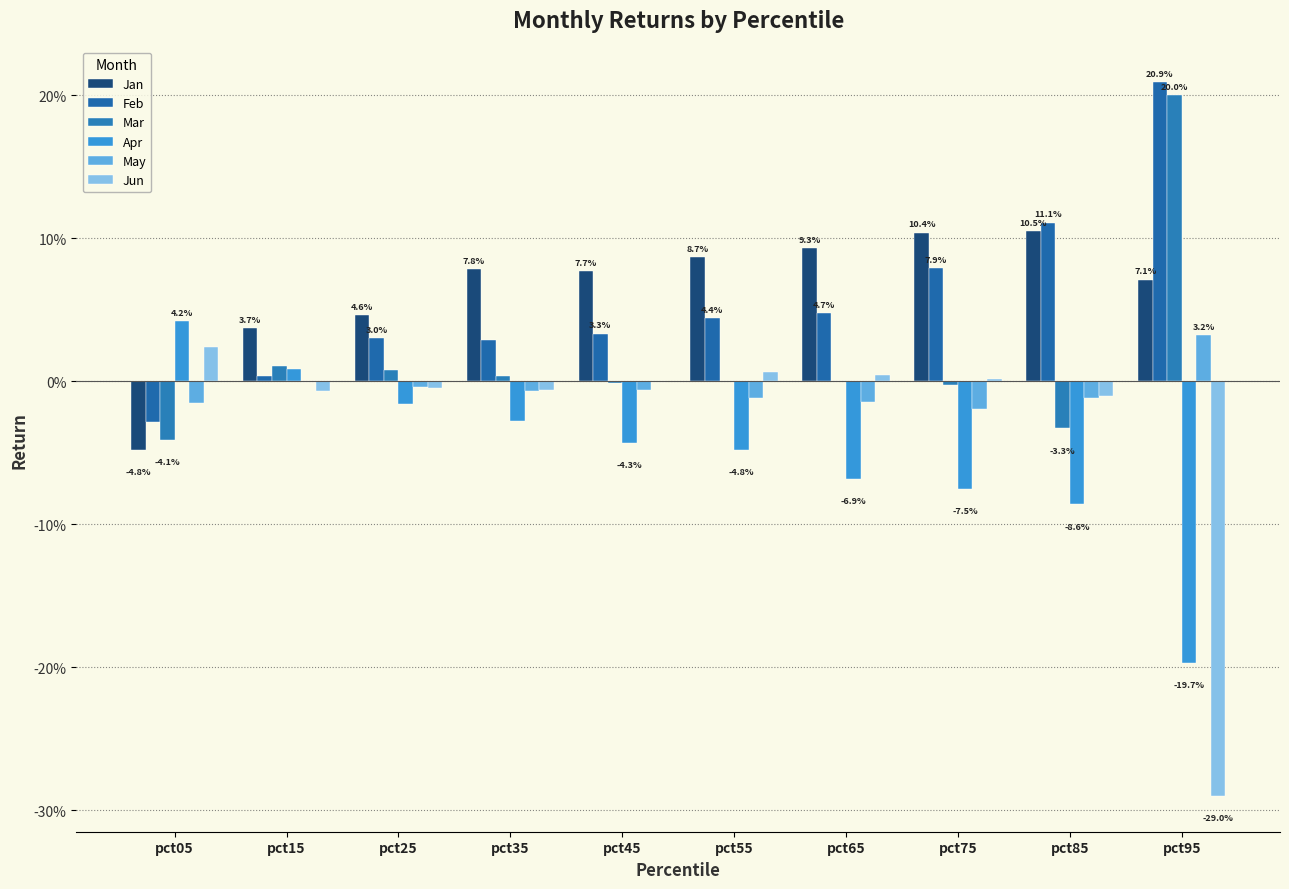

Is the value of Apr at pct45 greater than the value of Jan at pct25?

No